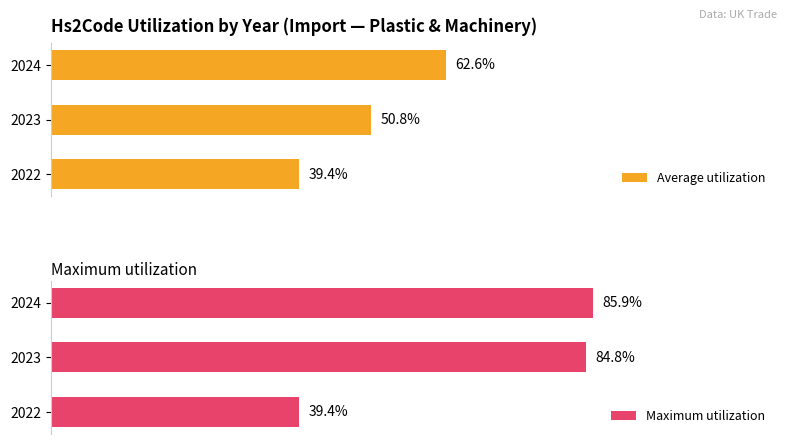

Rank the categories by Average utilization value from highest to lowest.

2024, 2023, 2022